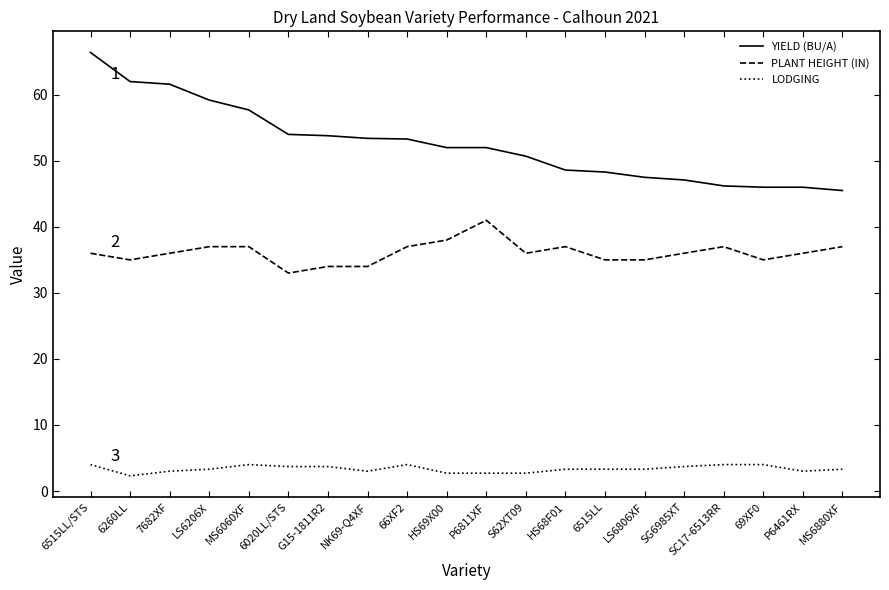

At which label does YIELD (BU/A) reach its peak?

6515LL/STS